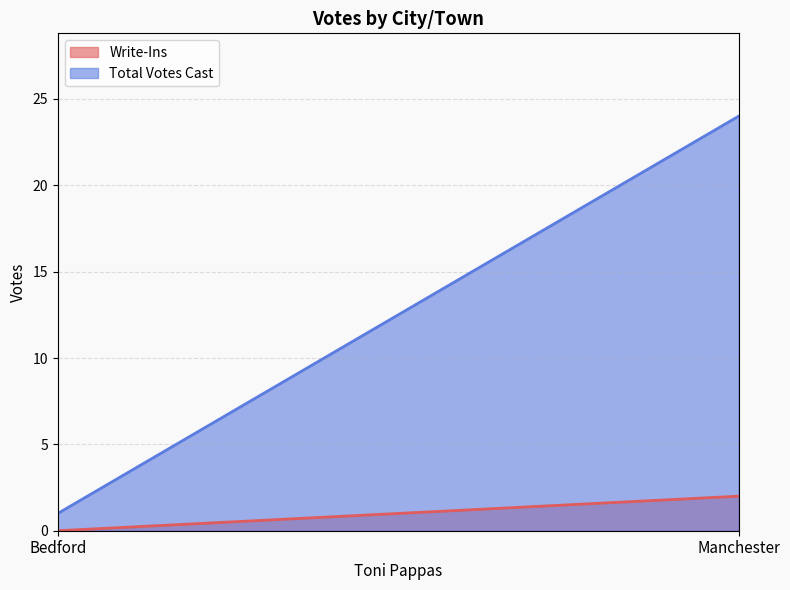

Where is Write-Ins nearest to the value 1?

Bedford